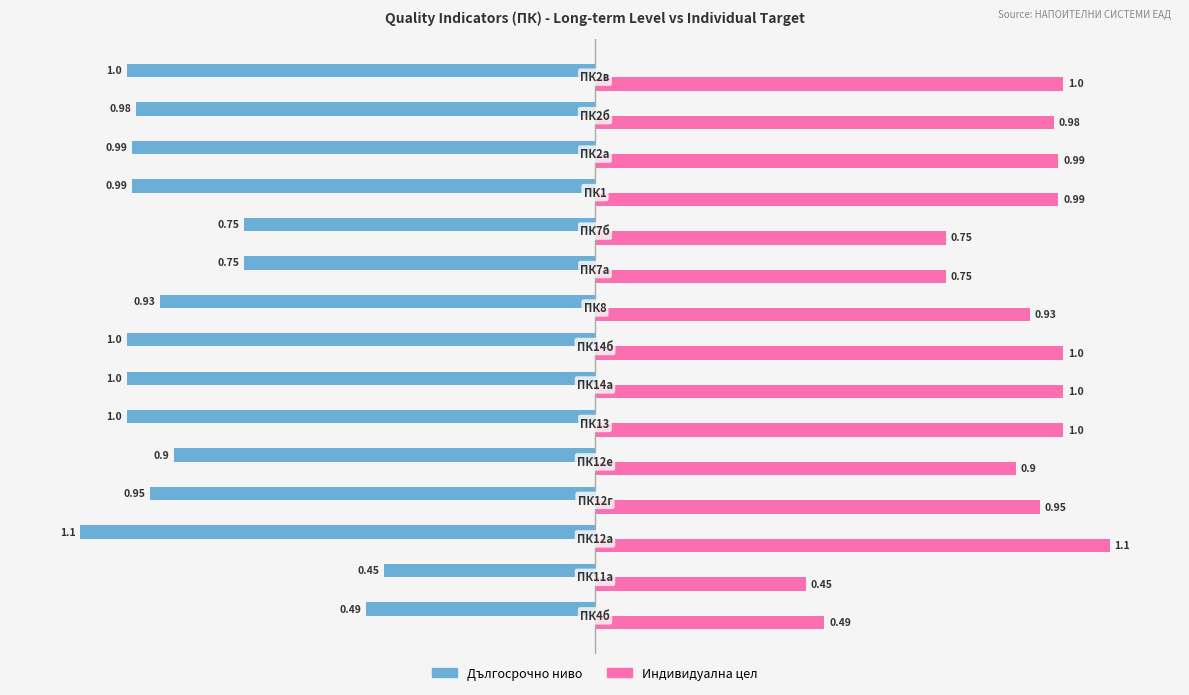

What is the difference between the second highest and minimum values in the Дългосрочно ниво series?

0.6